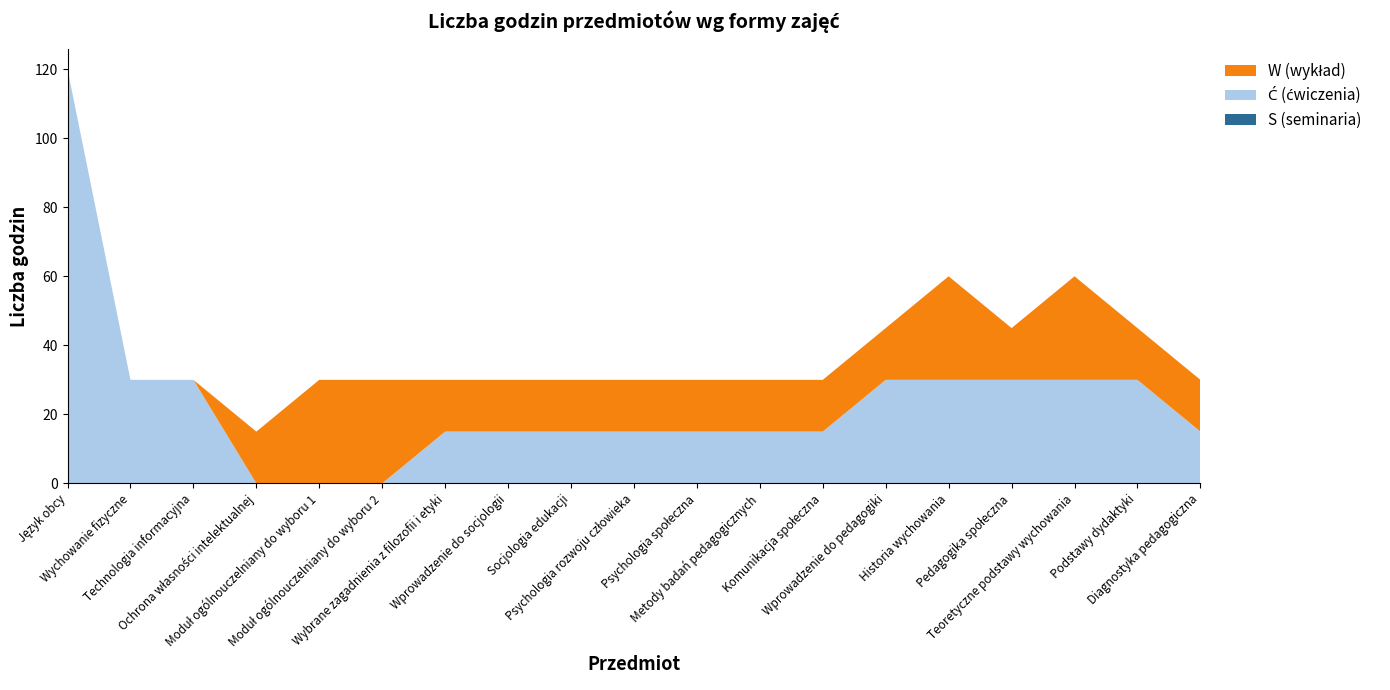

Reading left to right, what are all the values shown in this chart?

Ogółem: 120	30	30	15	30	30	30	30	30	30	30	30	30	45	60	45	60	45	30
W (wykład): 0	0	0	15	30	30	15	15	15	15	15	15	15	15	30	15	30	15	15
Ć (ćwiczenia): 120	30	30	0	0	0	15	15	15	15	15	15	15	30	30	30	30	30	15
S (seminaria): 0	0	0	0	0	0	0	0	0	0	0	0	0	0	0	0	0	0	0